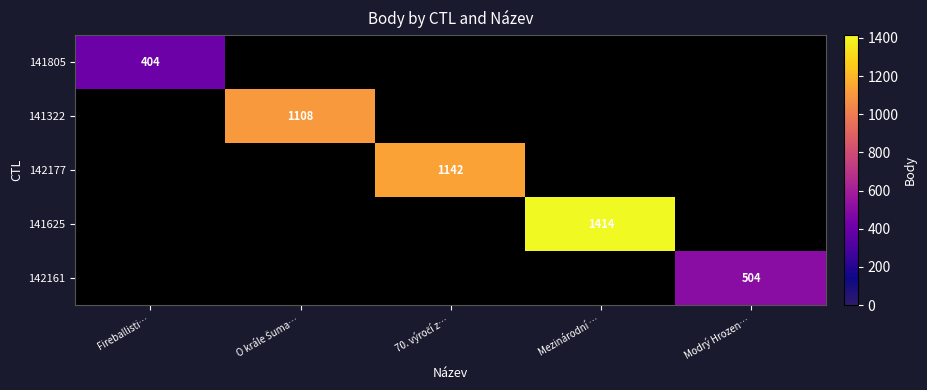

The 142161 series shows 504 at Modrý Hrozen…. True or false?

True